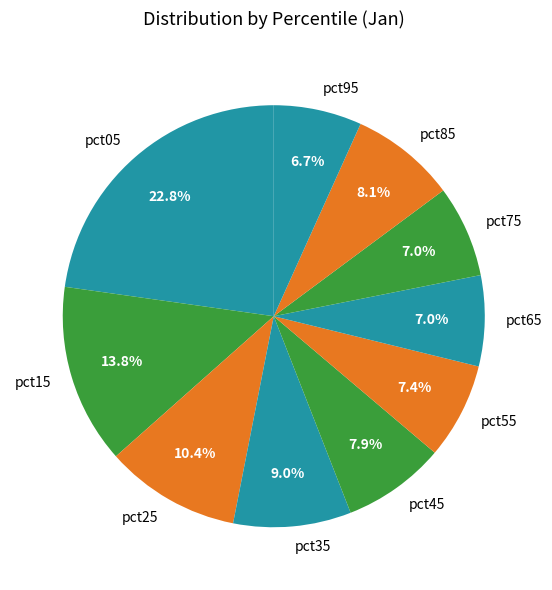

True or false: pct15 accounts for 14% of the total.

True